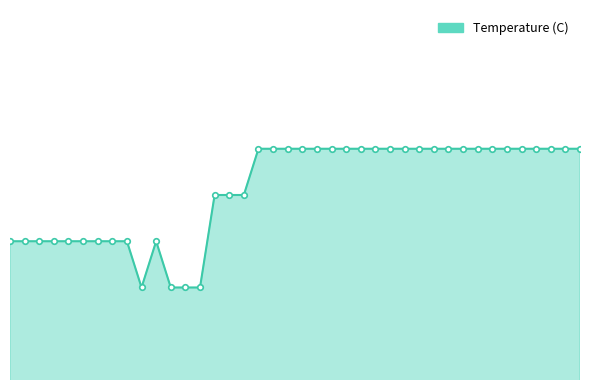

Which label corresponds to the smallest value in the chart?

9